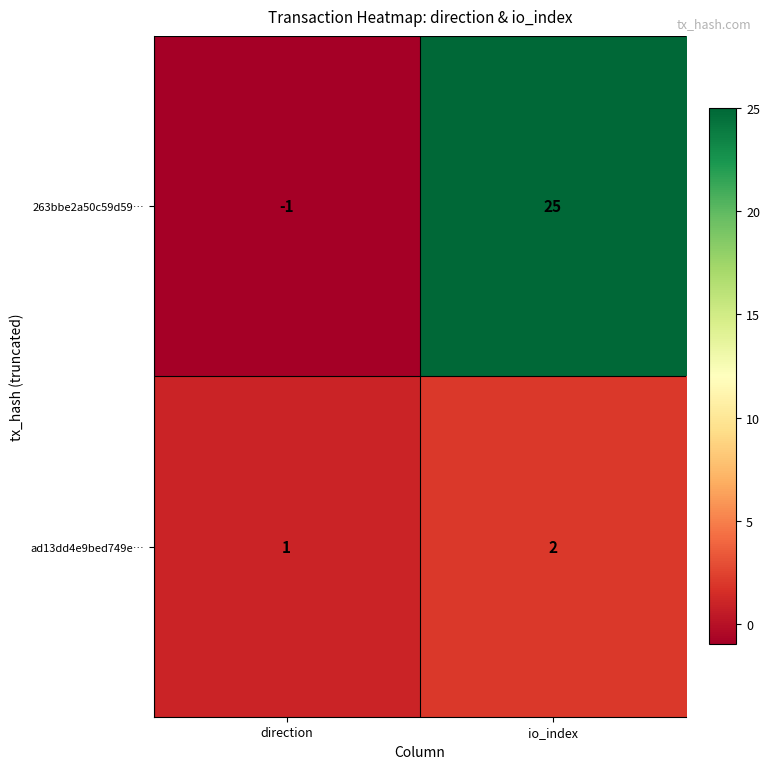

Where is 263bbe2a50c59d59… nearest to the value 12?

direction